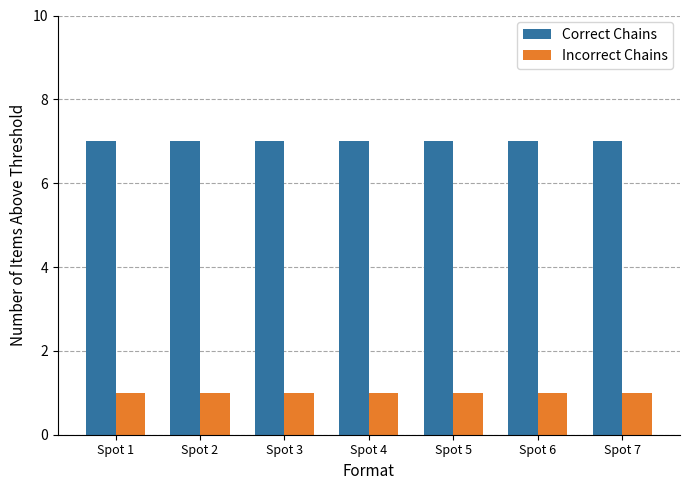

List the series in order of their overall mean, highest first.

Correct Chains, Incorrect Chains